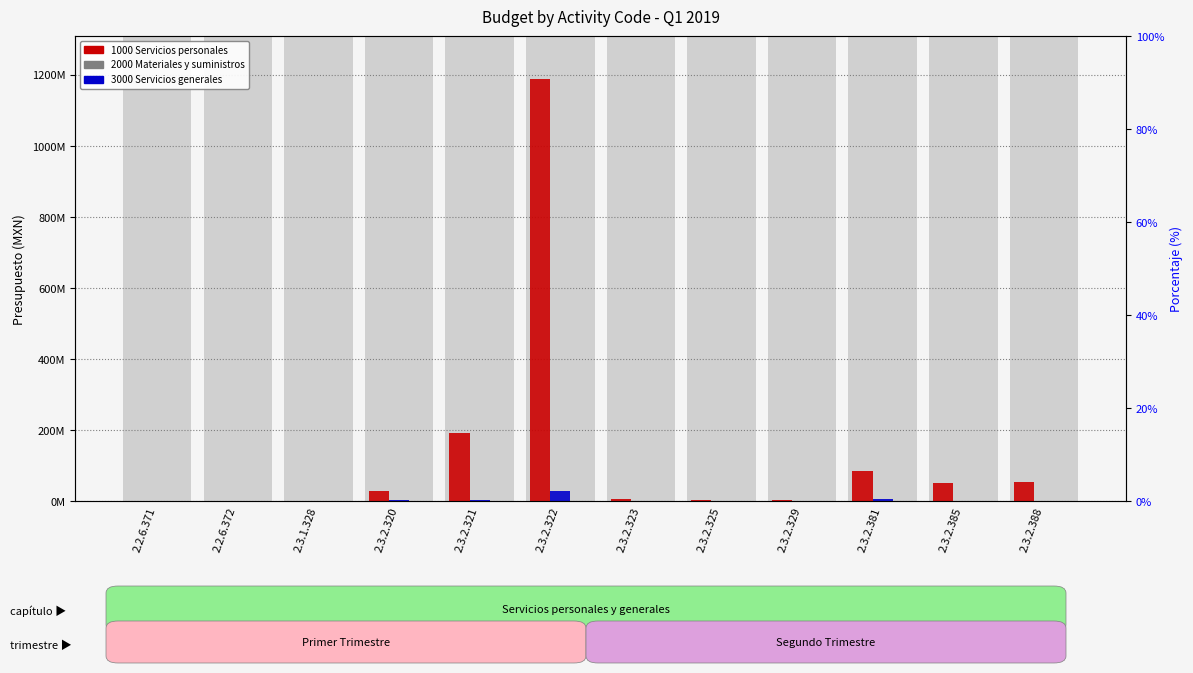

Between 2.3.2.321 and 2.3.2.388, which series saw the biggest shift?

1000 Servicios personales